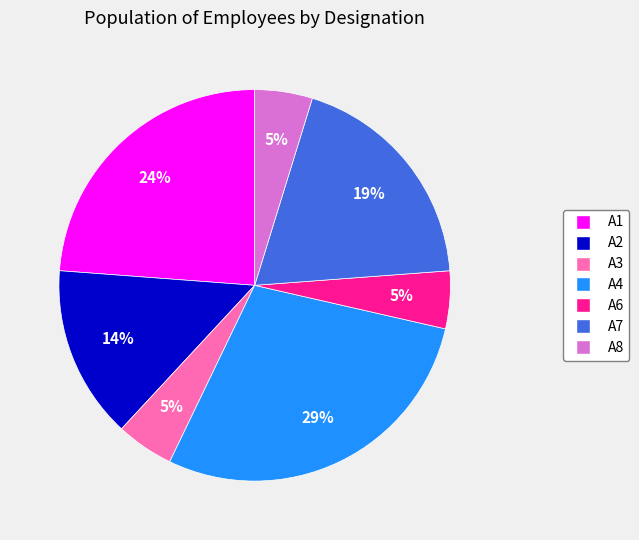

Between A3 and A1, which is larger?

A1